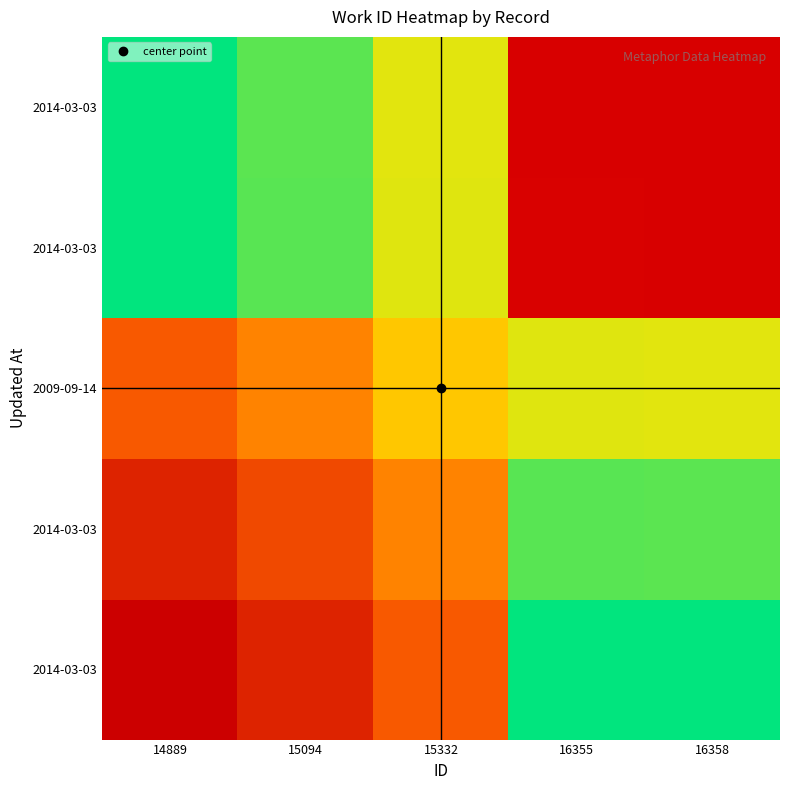

Which category has the highest value across all series?

16358